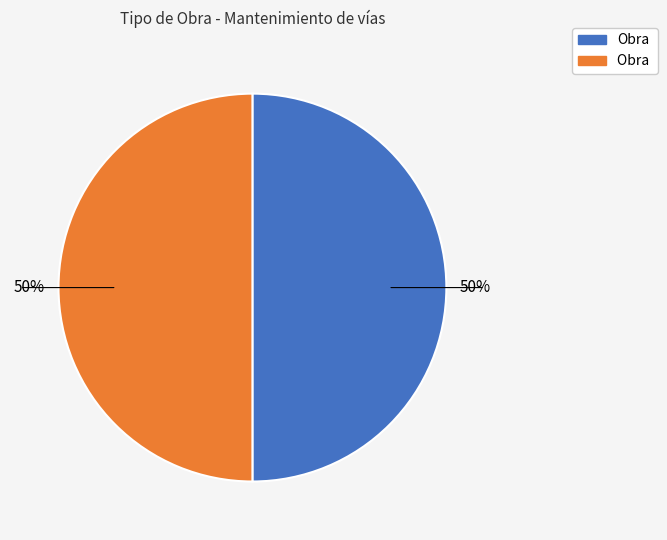

To the nearest percent, what is the average slice percentage?

50%